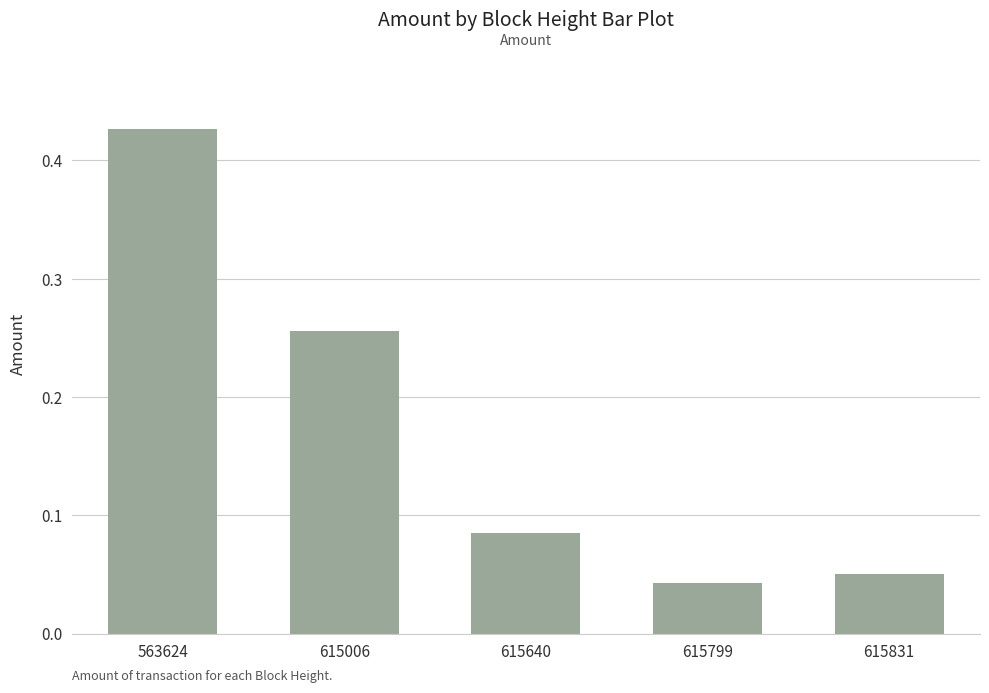

List the labels in order of value, largest first.

563624, 615006, 615640, 615831, 615799